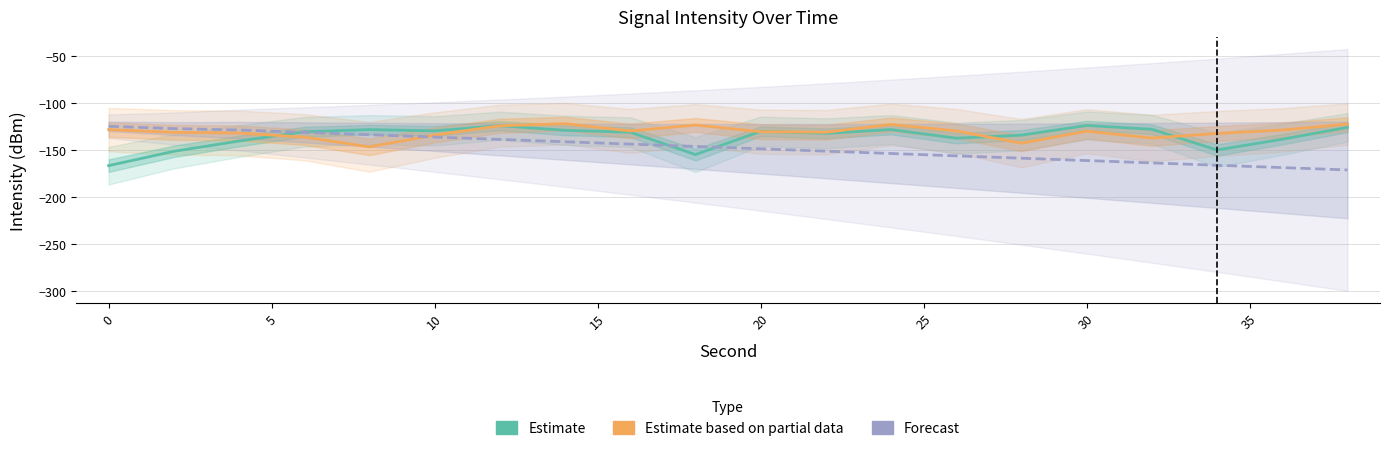

How many categories are shown in the chart?

20